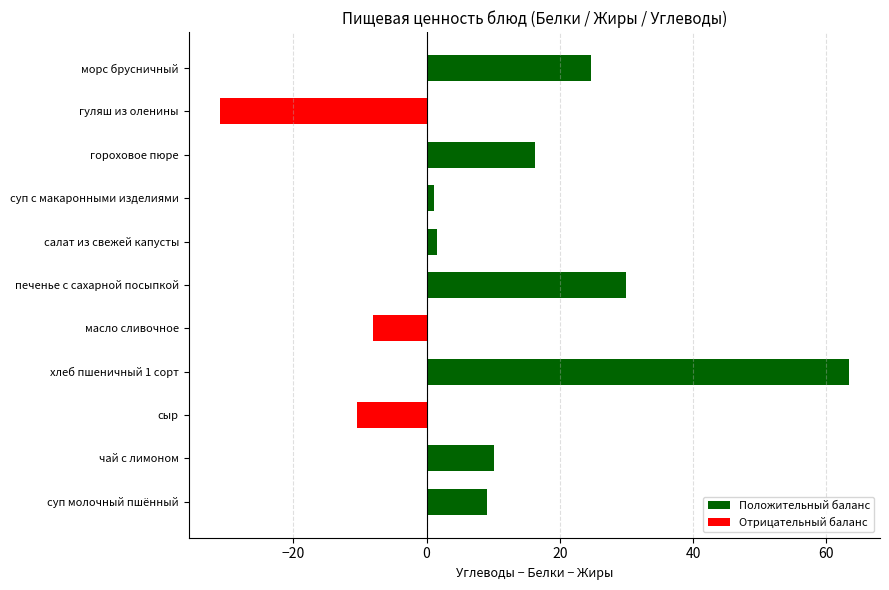

What is the difference between the maximum and minimum values?

94.4